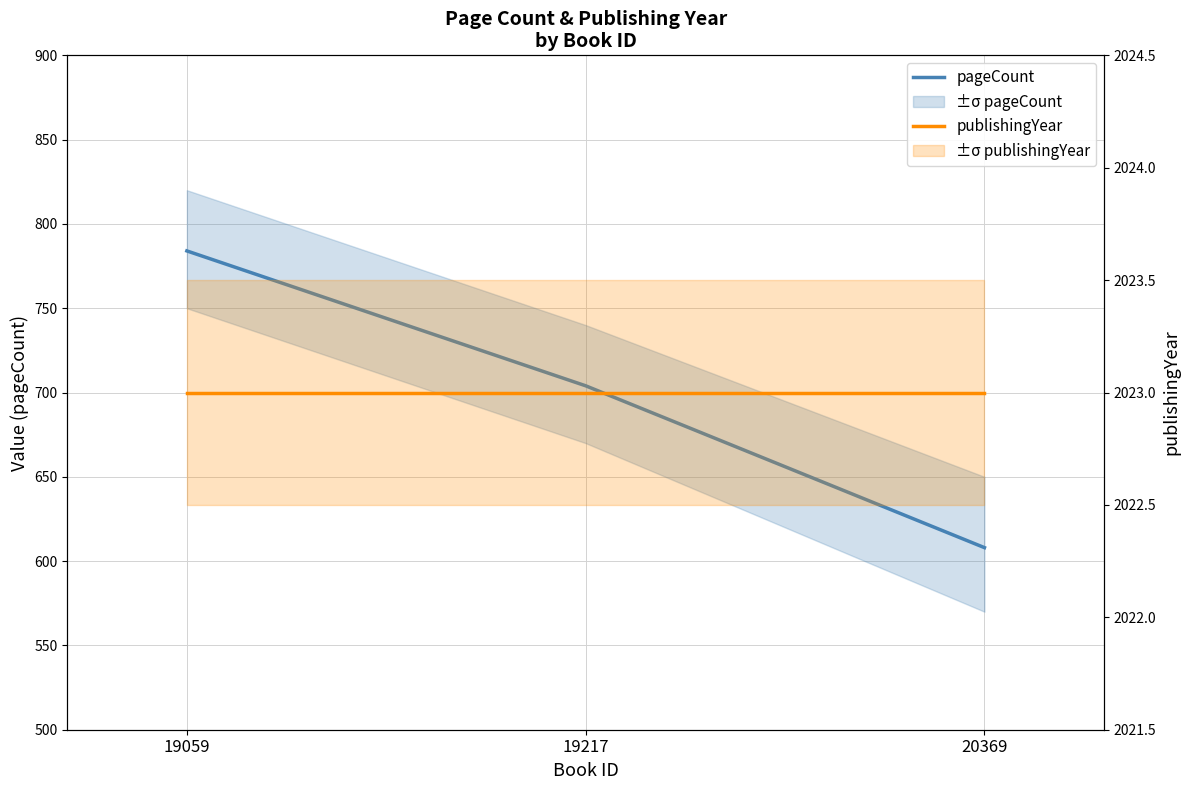

Which series has the largest total across all categories?

publishingYear